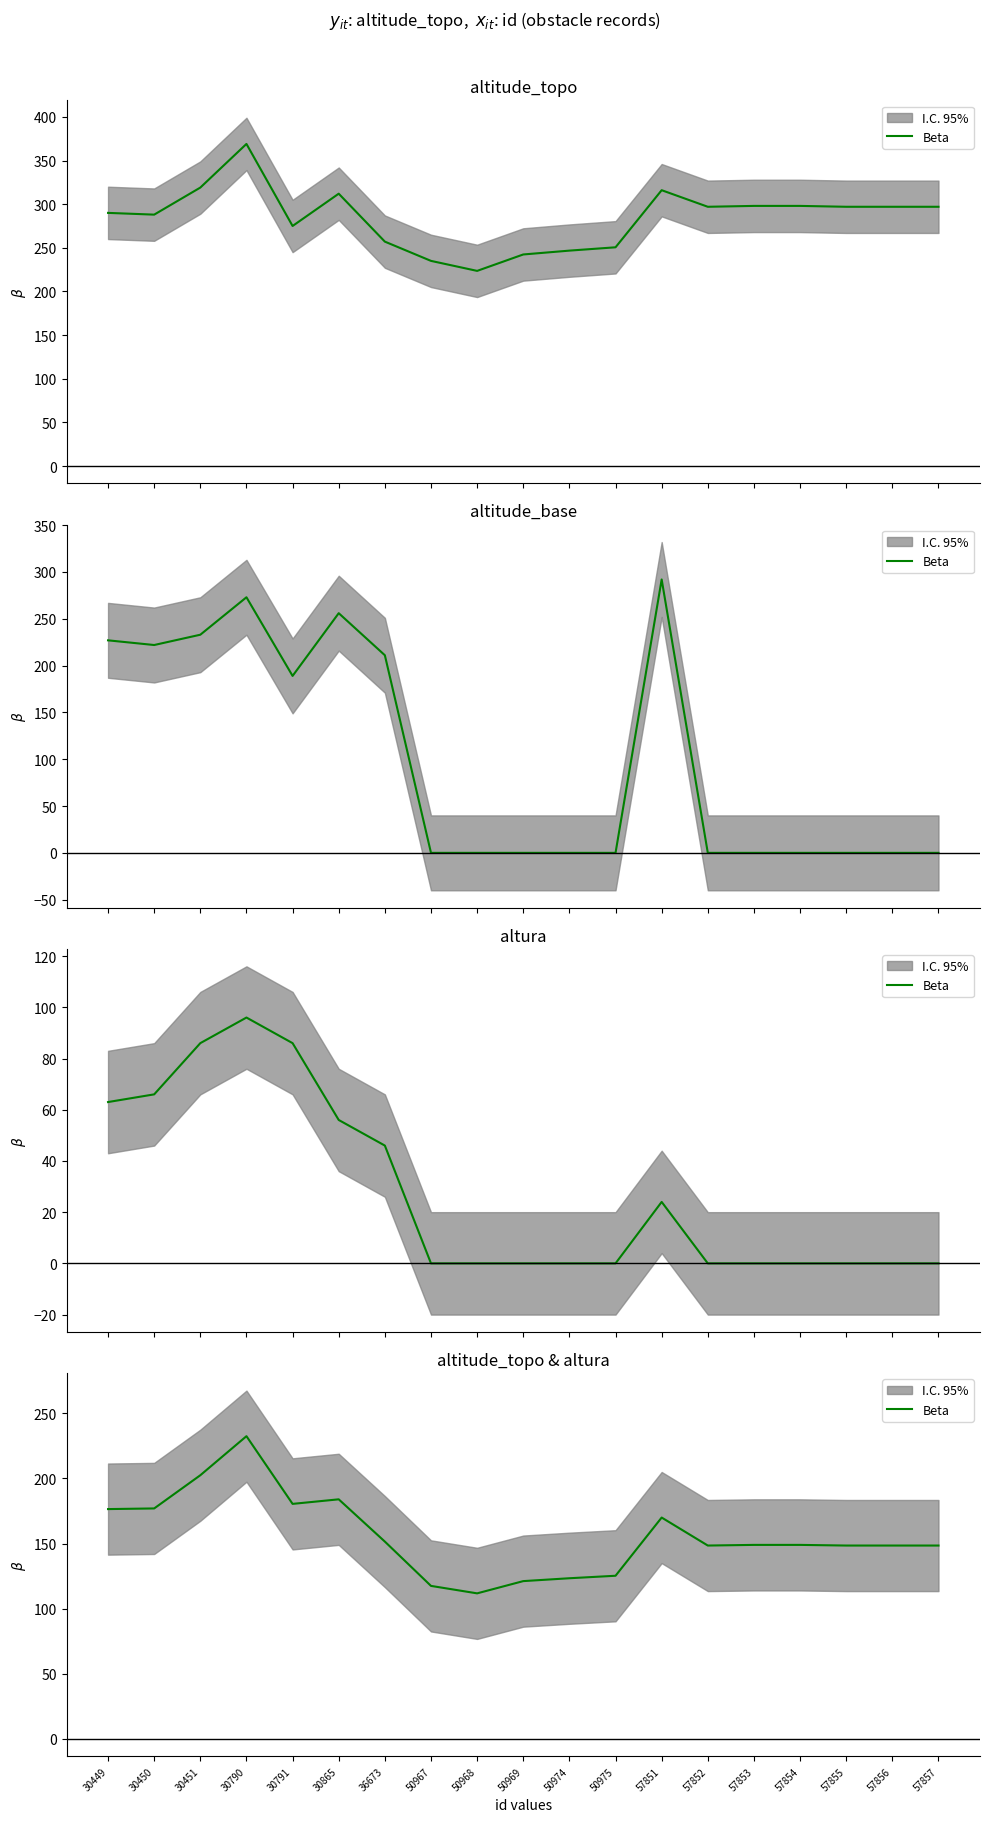

Reading left to right, transcribe all the data shown in this chart.

30449=176.5	30450=177.0	30451=202.5	30790=232.5	30791=180.5	30865=184.0	36673=151.5	50967=117.5	50968=111.8	50969=121.2	50974=123.4	50975=125.3	57851=170.0	57852=148.5	57853=149.0	57854=149.0	57855=148.5	57856=148.5	57857=148.5